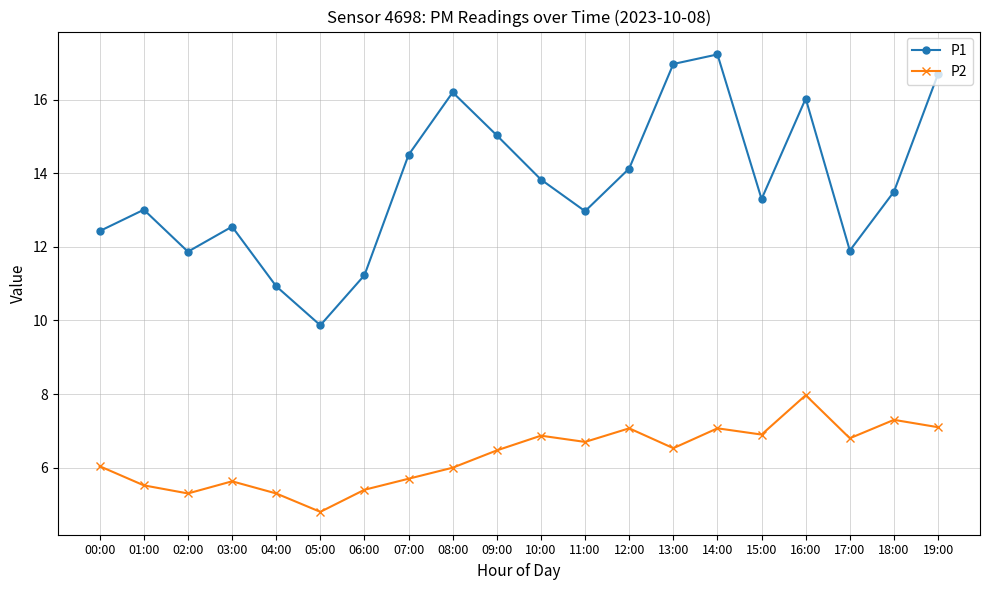

Count the number of categories in the chart.

20